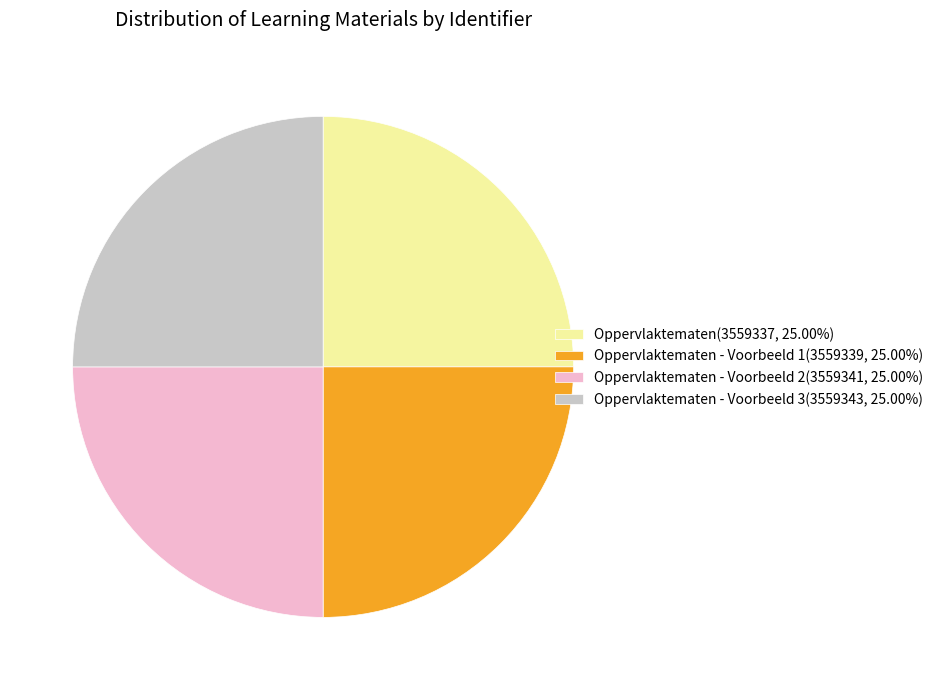

Count the number of slices in the pie.

4